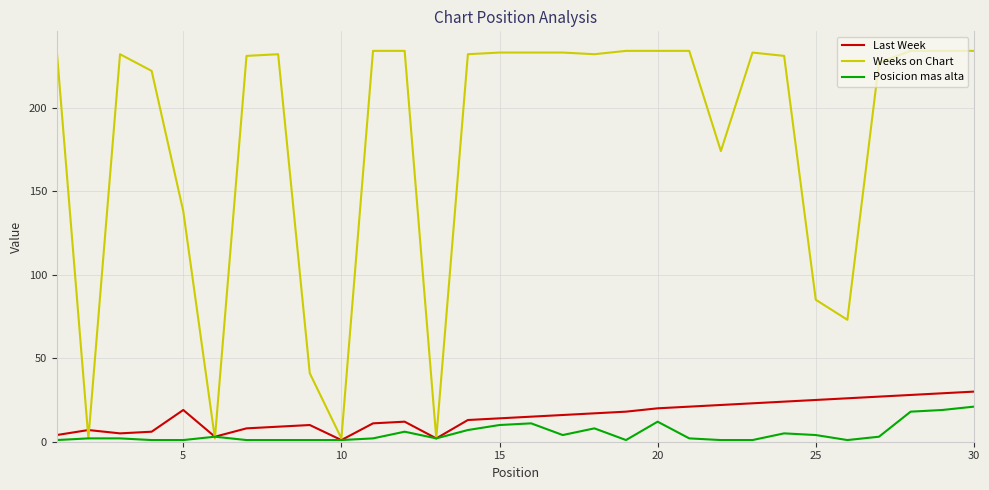

Which series has the widest spread of values?

Weeks on Chart